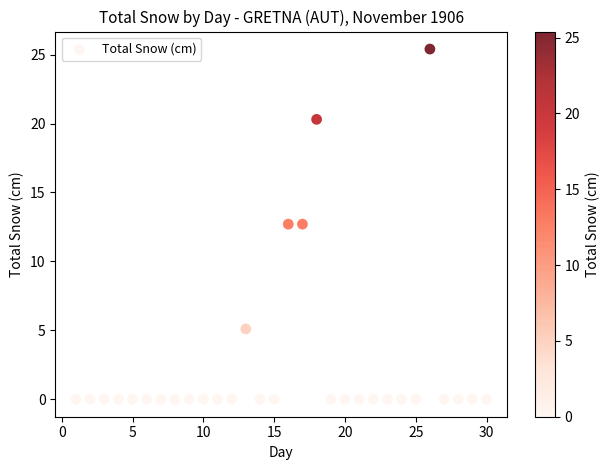

What is the range of X values (max minus min)?

29.0